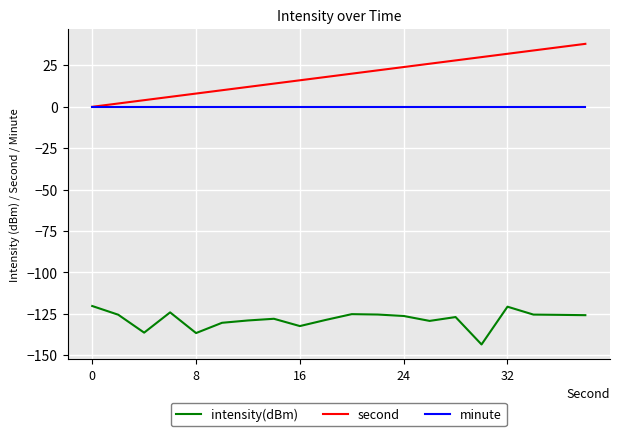

True or false: intensity(dBm) and second intersect in this chart.

False